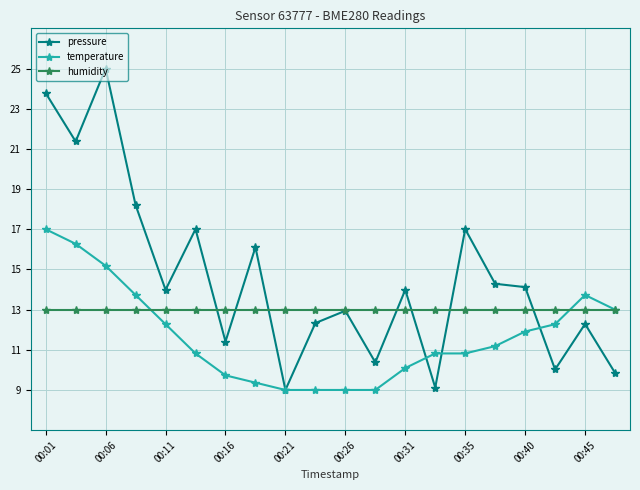

What is the value of the temperature point at the 16th from the left?

11.2